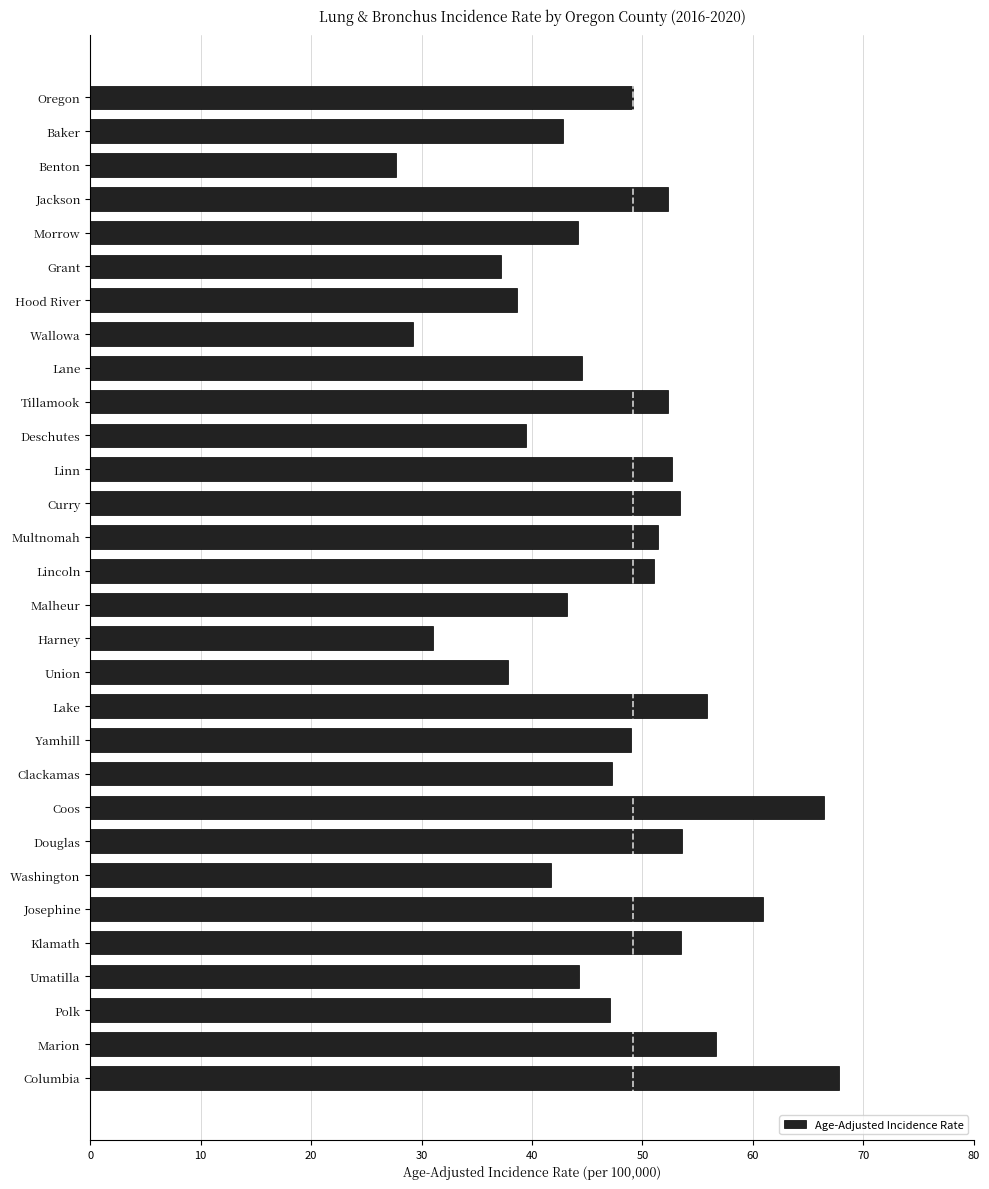

What is the label of the 12th bar from the top?

Linn